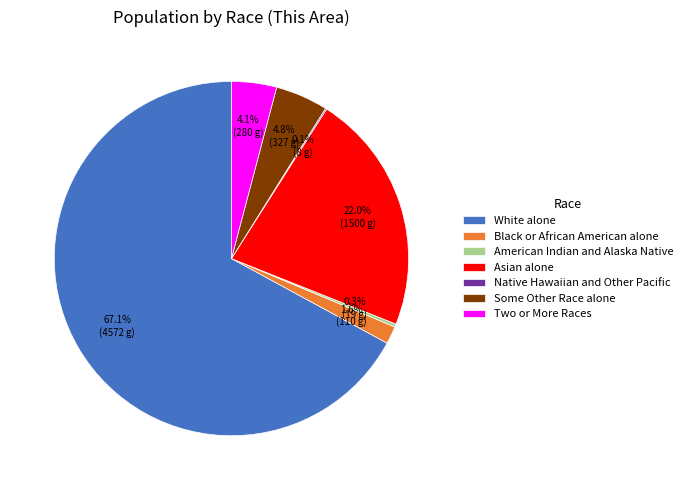

Is the sum of Asian alone and American Indian and Alaska Native greater than half?

No